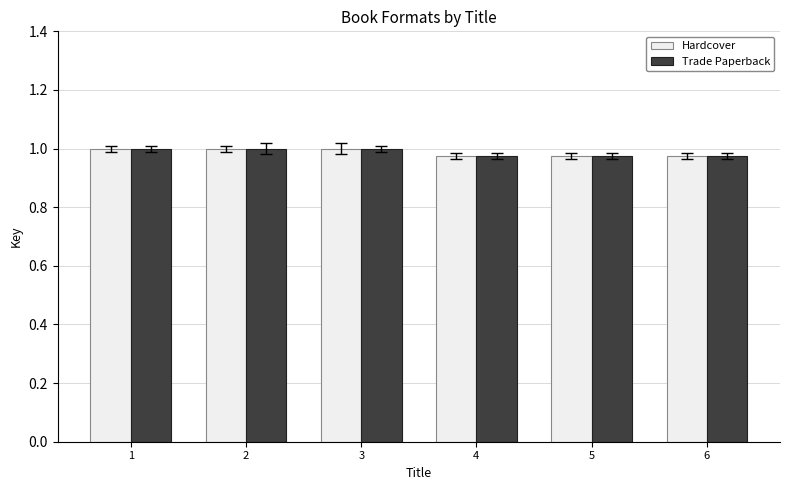

What are all the series names shown in the legend?

Hardcover, Trade Paperback